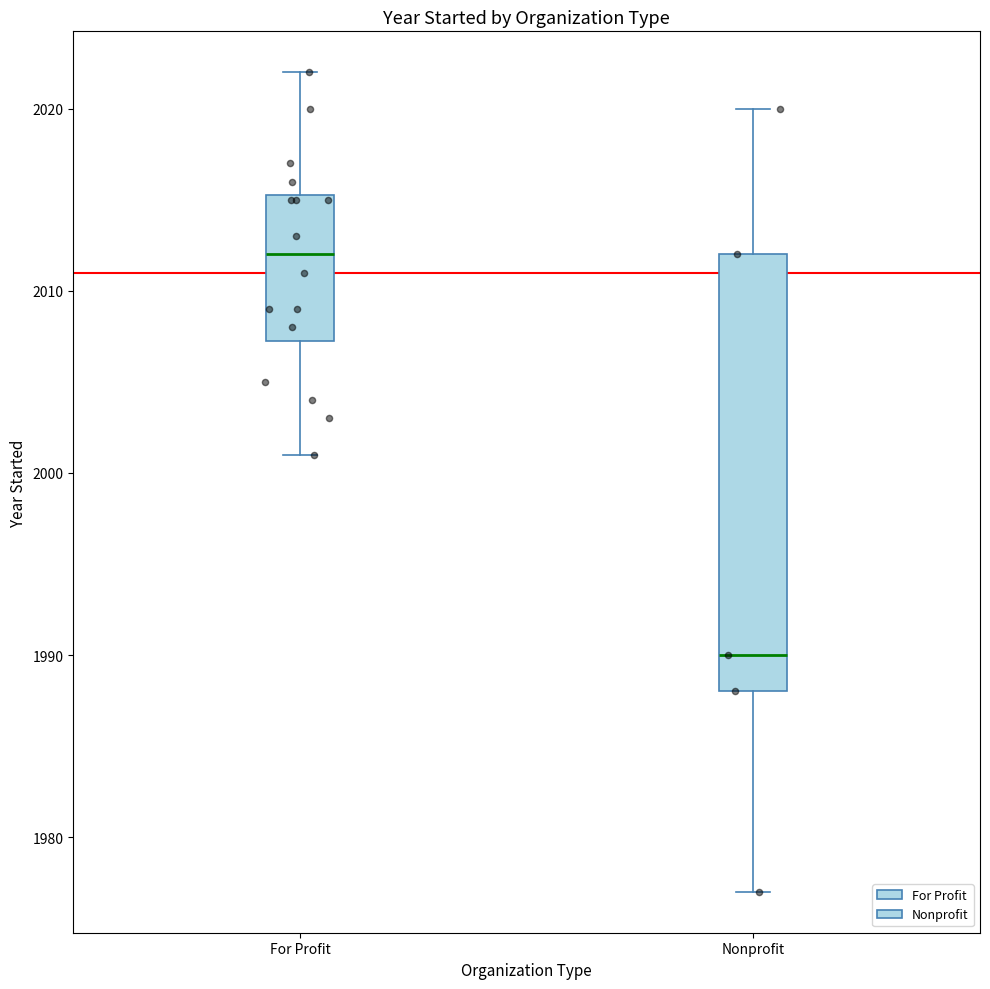

Which box is the tallest, from its lower edge to its upper edge?

Nonprofit